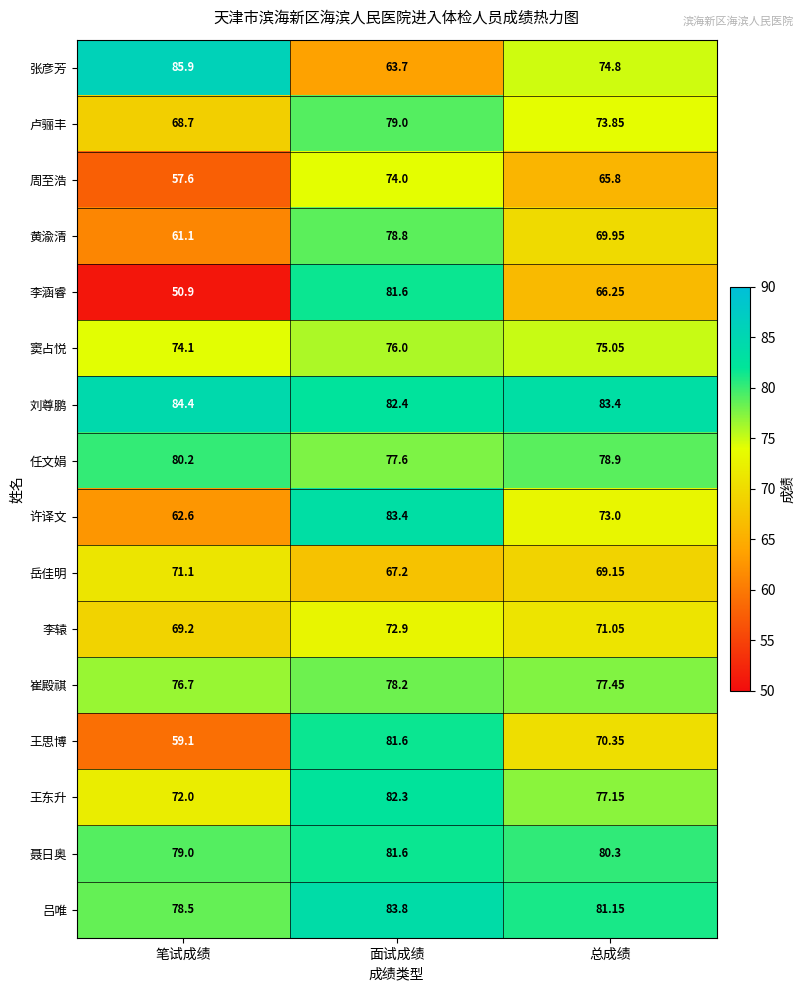

Where is 王东升 nearest to the value 77?

总成绩